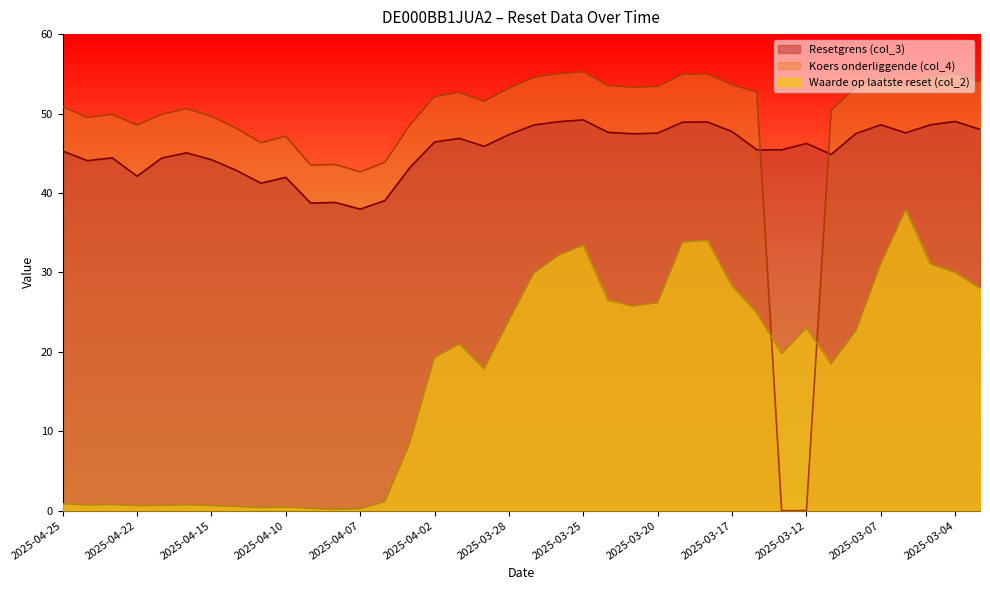

At which category is the sum across all series the highest?

2025-03-06